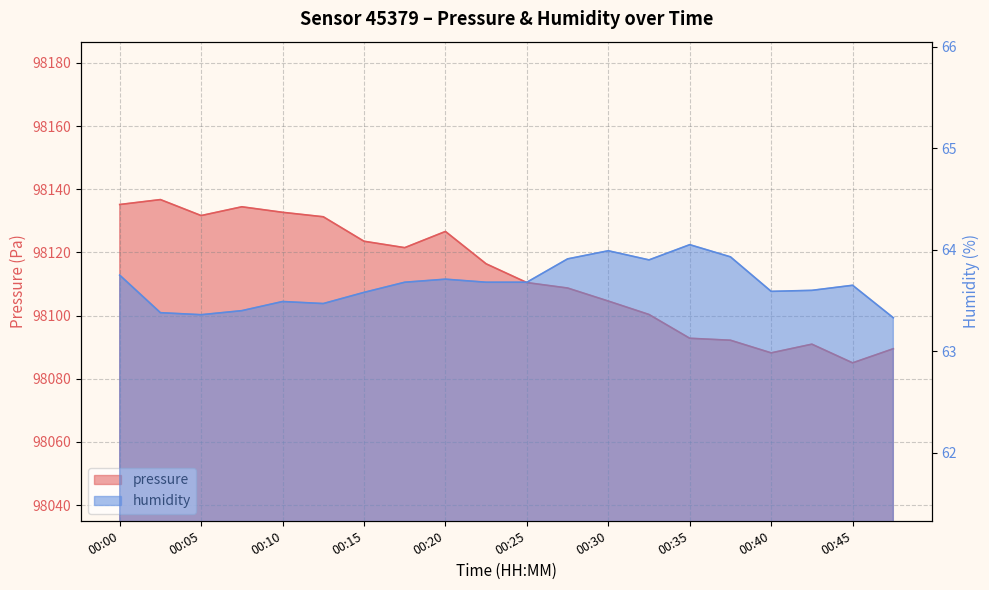

True or false: humidity and pressure intersect in this chart.

False